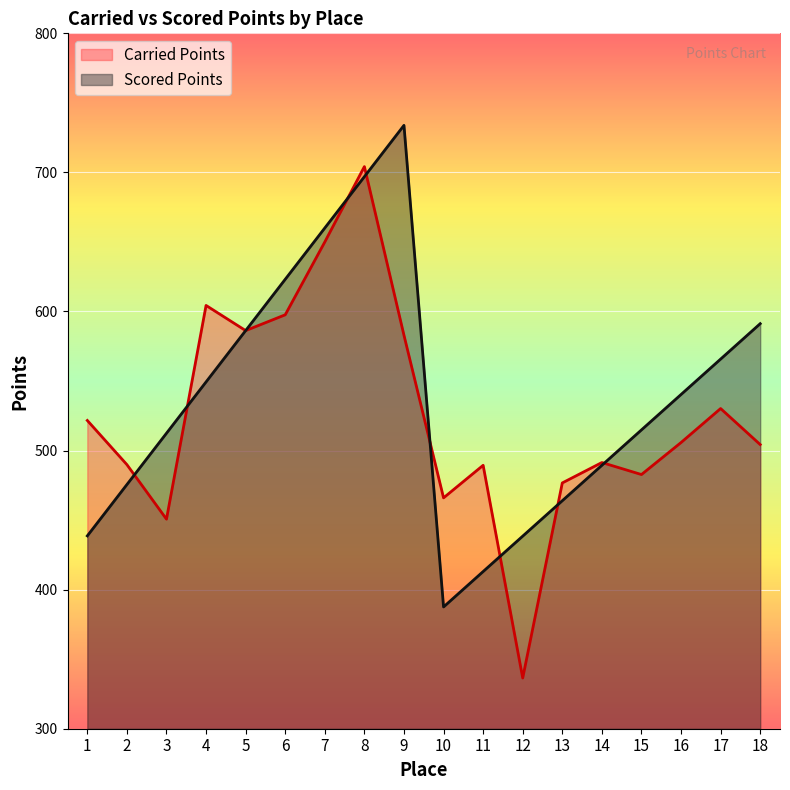

What is the value of the Scored Points point at the 16th from the left?

540.3